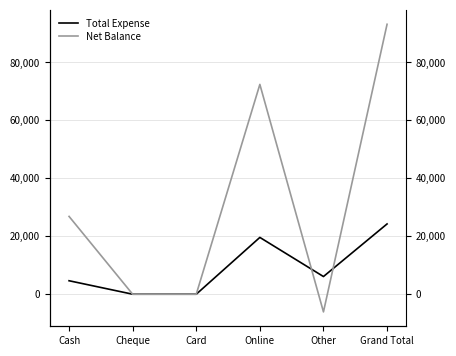

Reading left to right, transcribe all the data shown in this chart.

Total Expense: Cash=4650	Cheque=0	Card=0	Online=19600	Other=6100	Grand Total=24250
Net Balance: Cash=26848	Cheque=0	Card=0	Online=72398	Other=-6100	Grand Total=93146